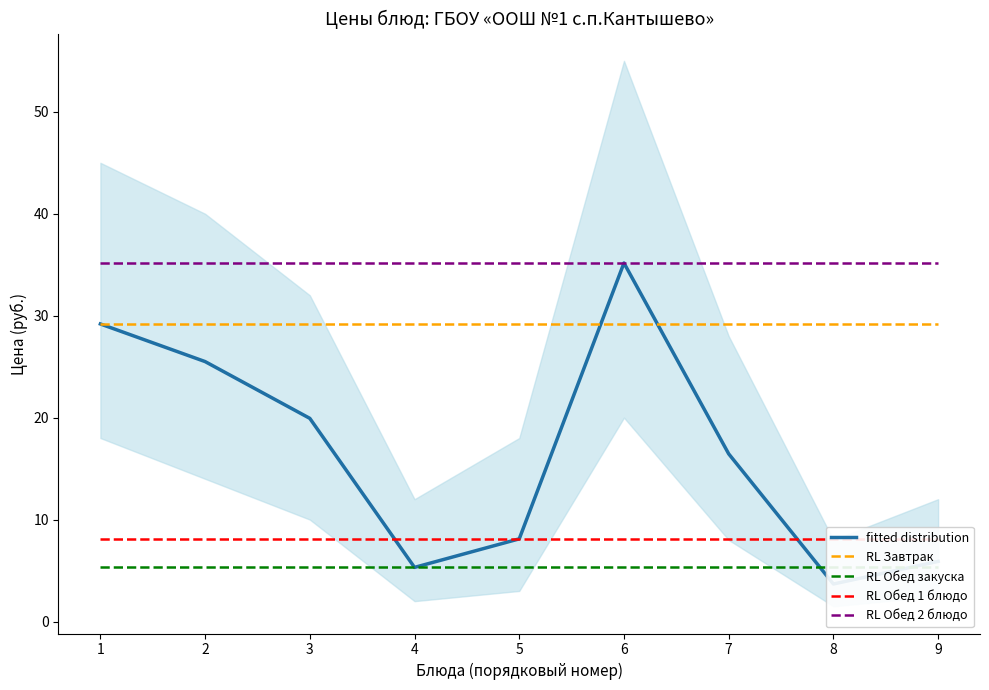

What is the spread (max minus min) of values at 4?

29.9